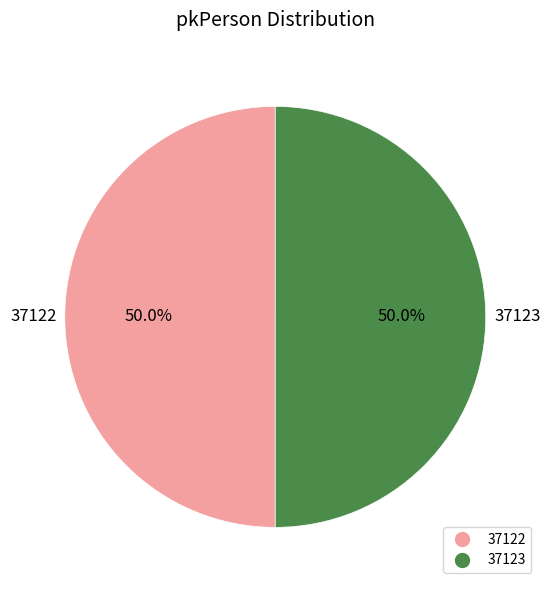

How many slices are in this pie chart?

2